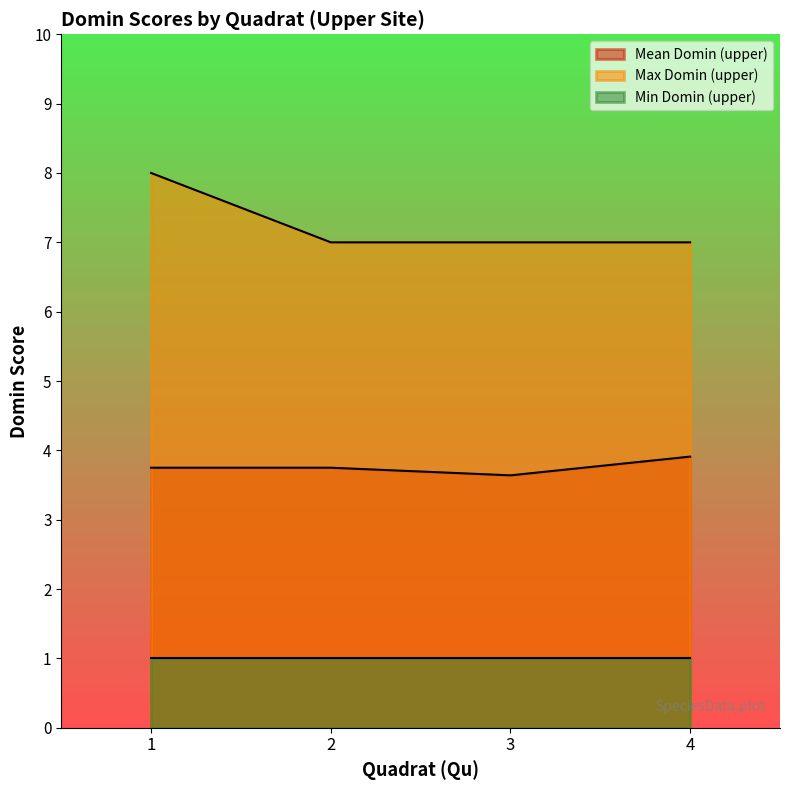

Between 3 and 1, which is larger?

1